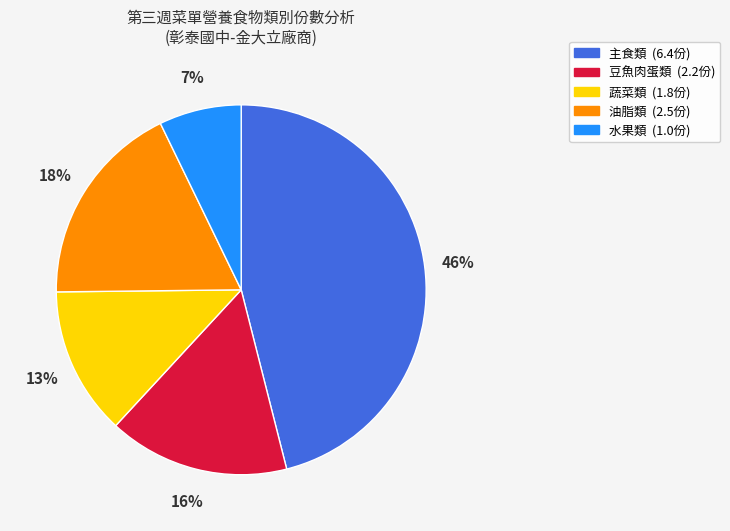

What is the ratio of the value at 水果類 to the value at 油脂類?

0.4